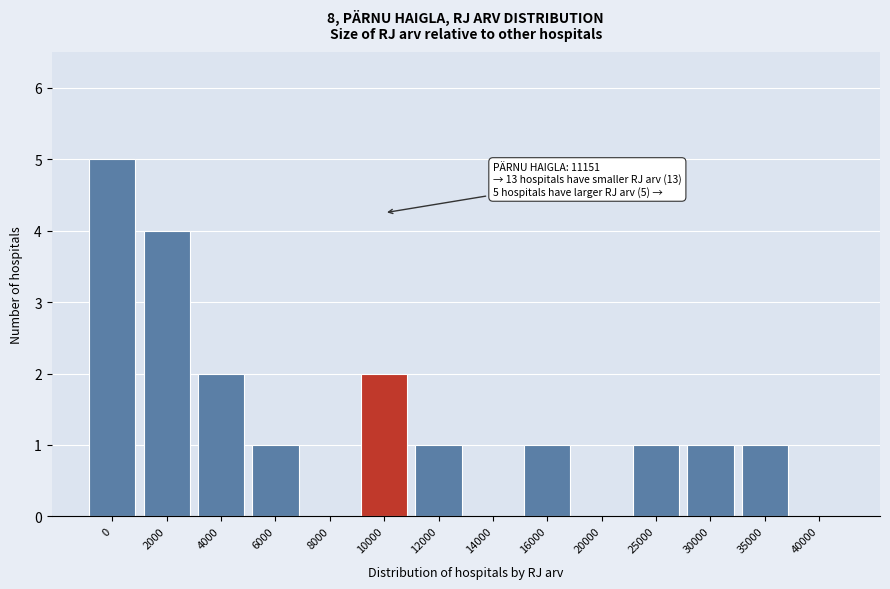

Reading left to right, extract all data points from this chart.

0=5	2000=4	4000=2	6000=1	8000=0	10000=2	12000=1	14000=0	16000=1	20000=0	25000=1	30000=1	35000=1	40000=0